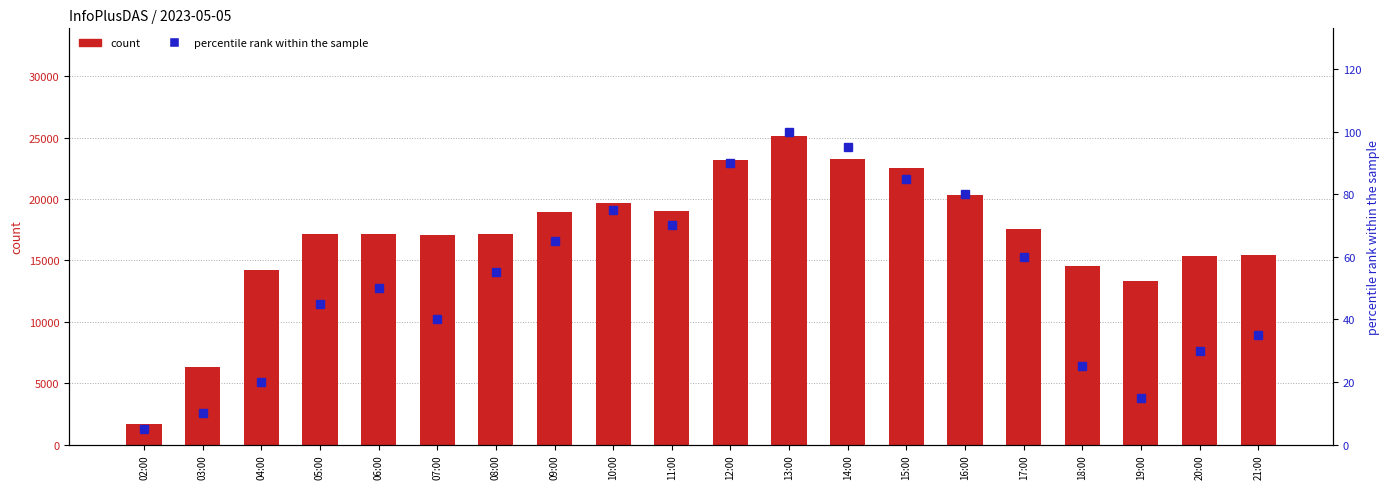

Count the number of data series in this chart.

2